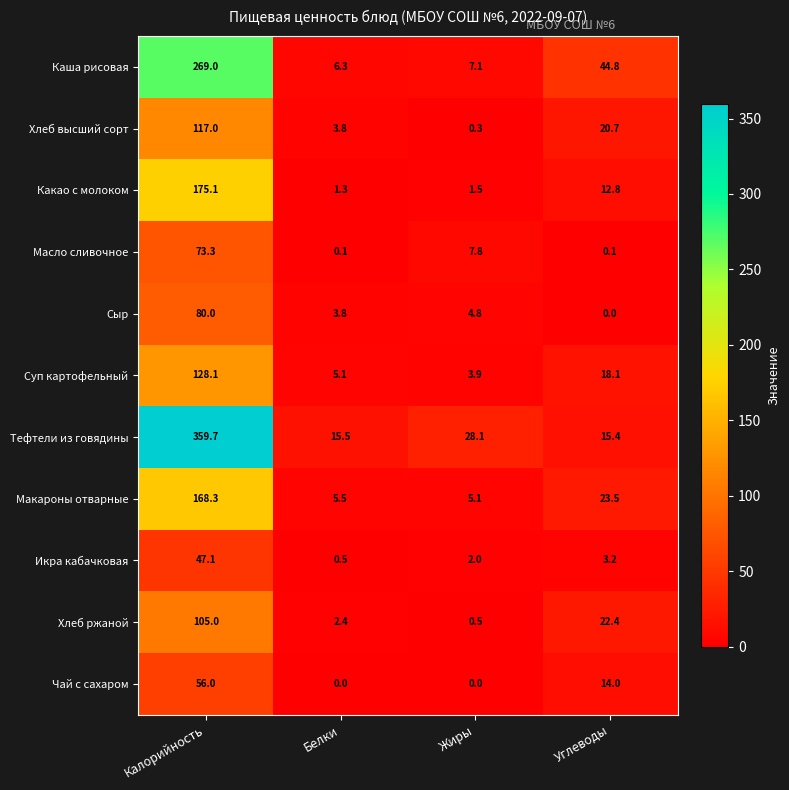

How many positive values does the Чай с сахаром series have?

2